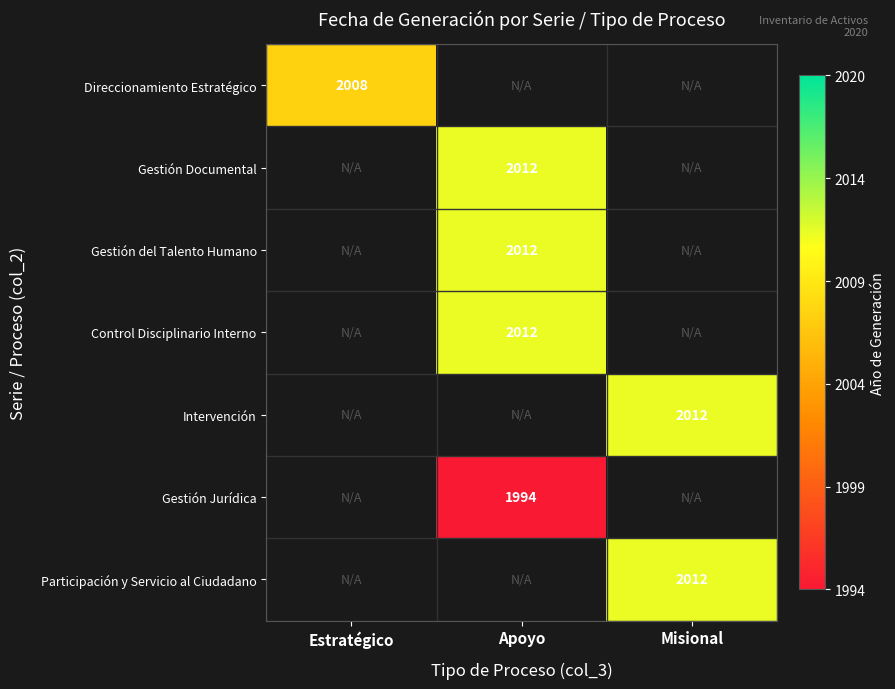

At how many categories does at least one series exceed 0?

3